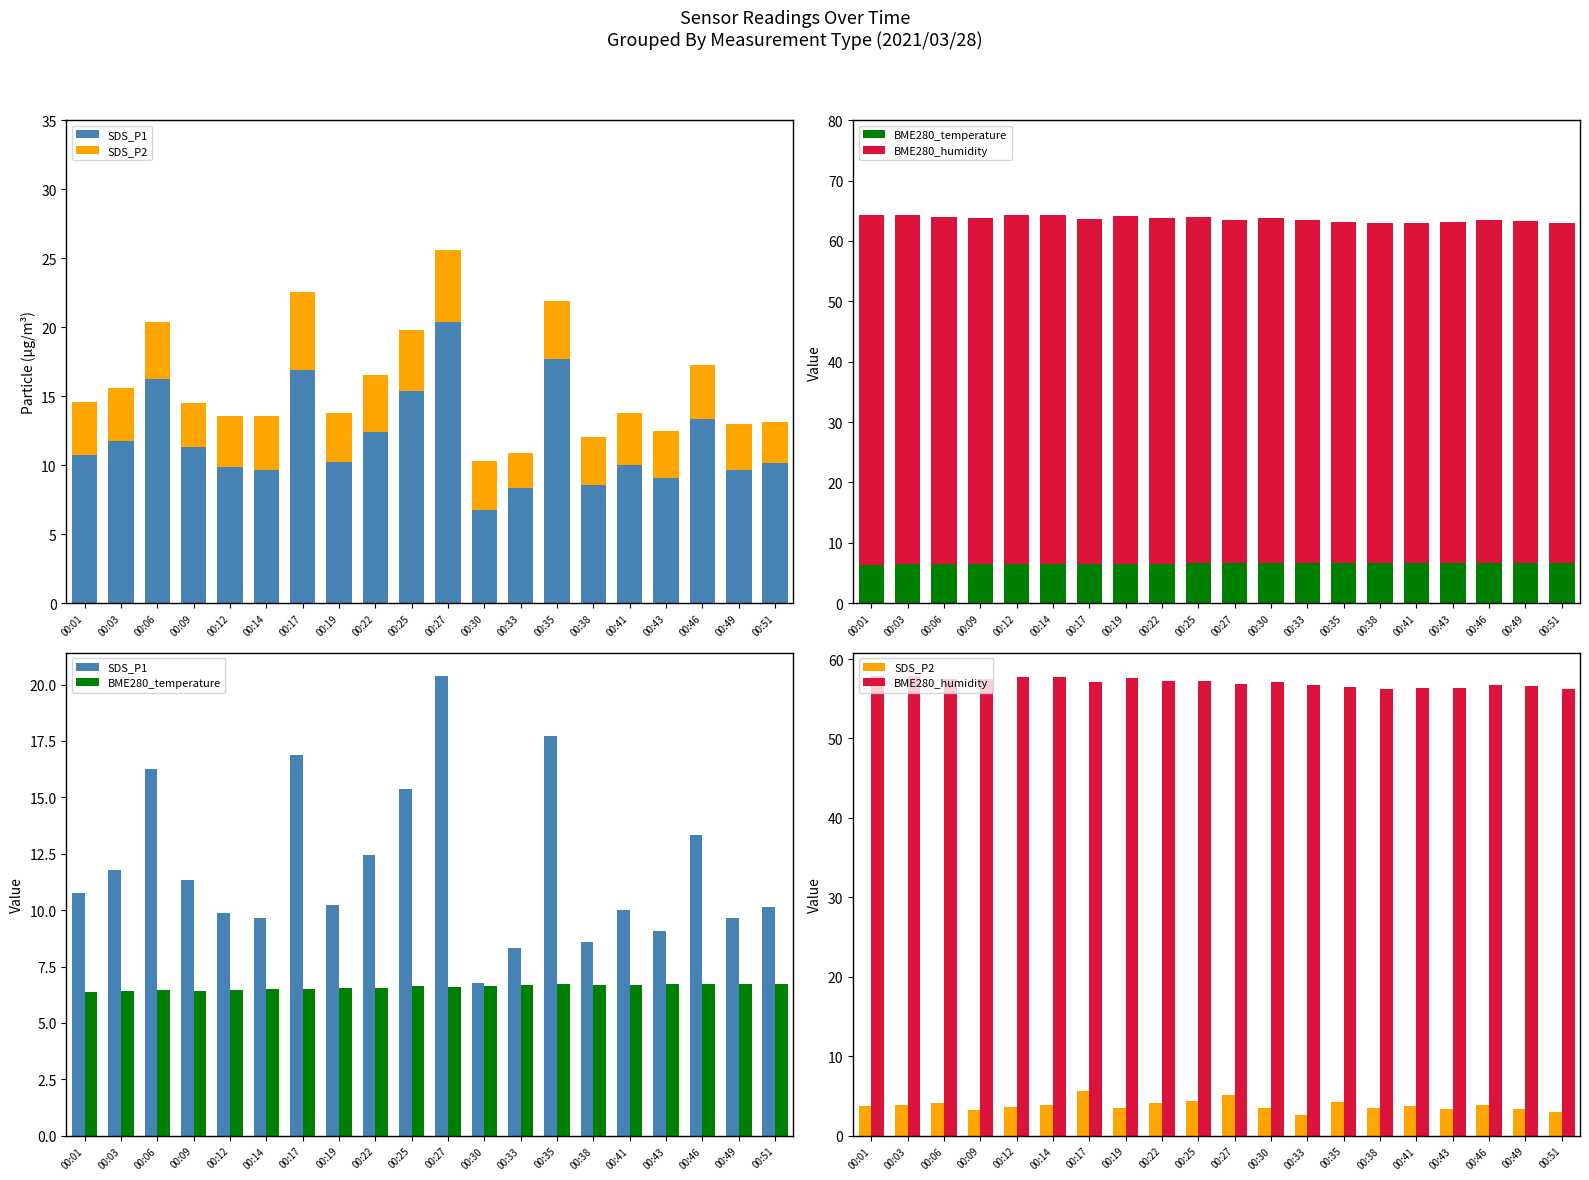

What is the difference between the SDS_P1 values at 00:09 and 00:14?

1.7